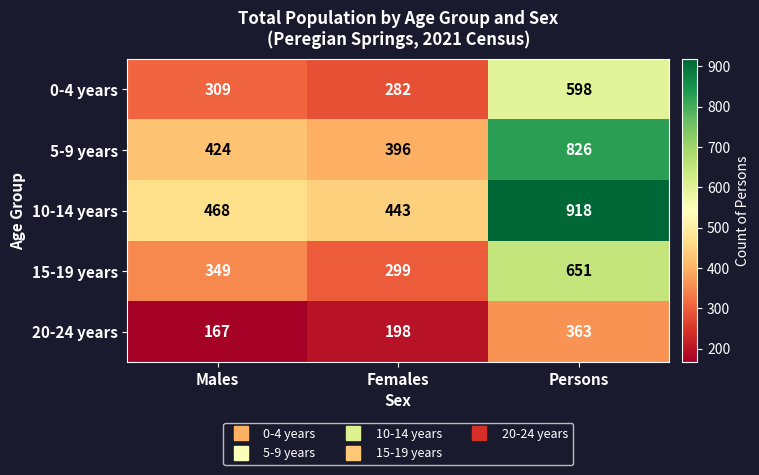

What is the total value across all series at Persons?

3356